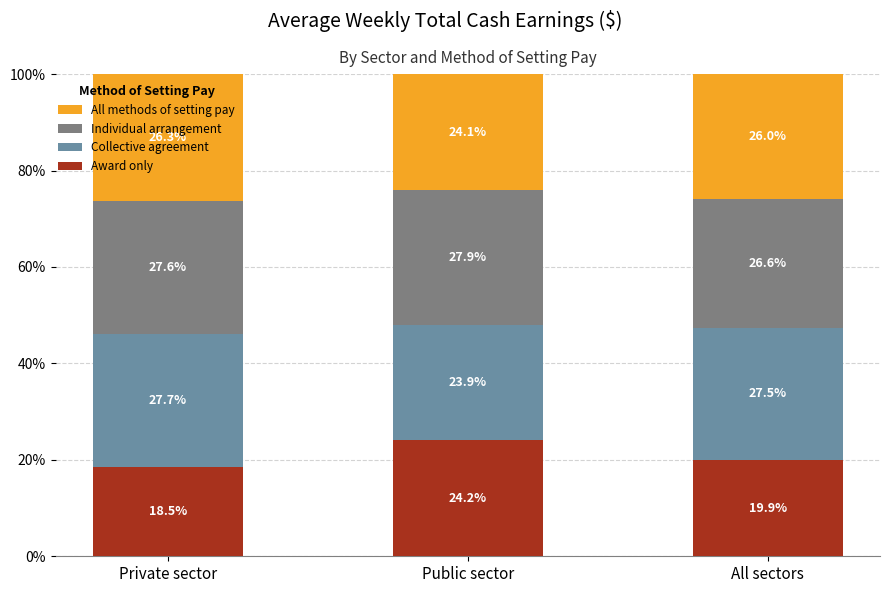

At which label does Award only first exceed 19?

Public sector